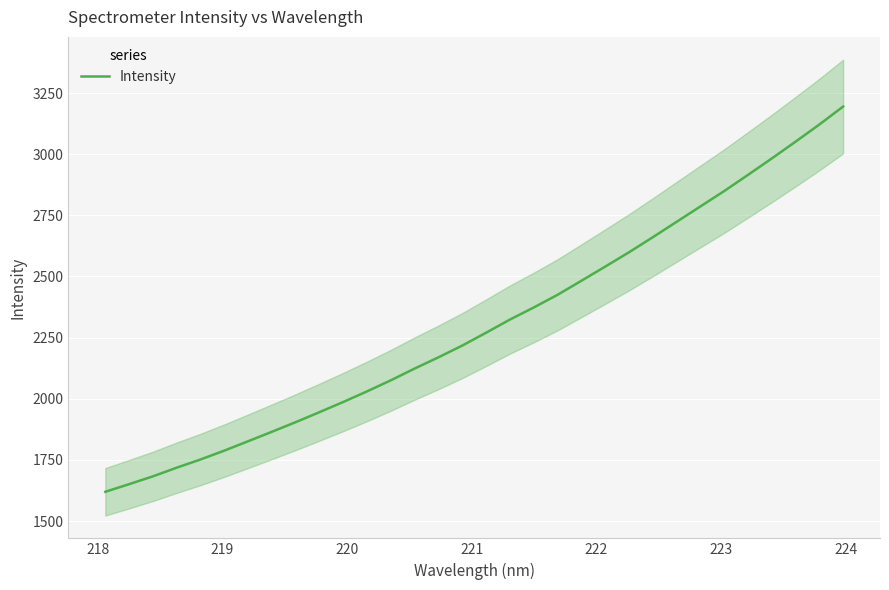

What is the maximum value for Intensity?

3194.6